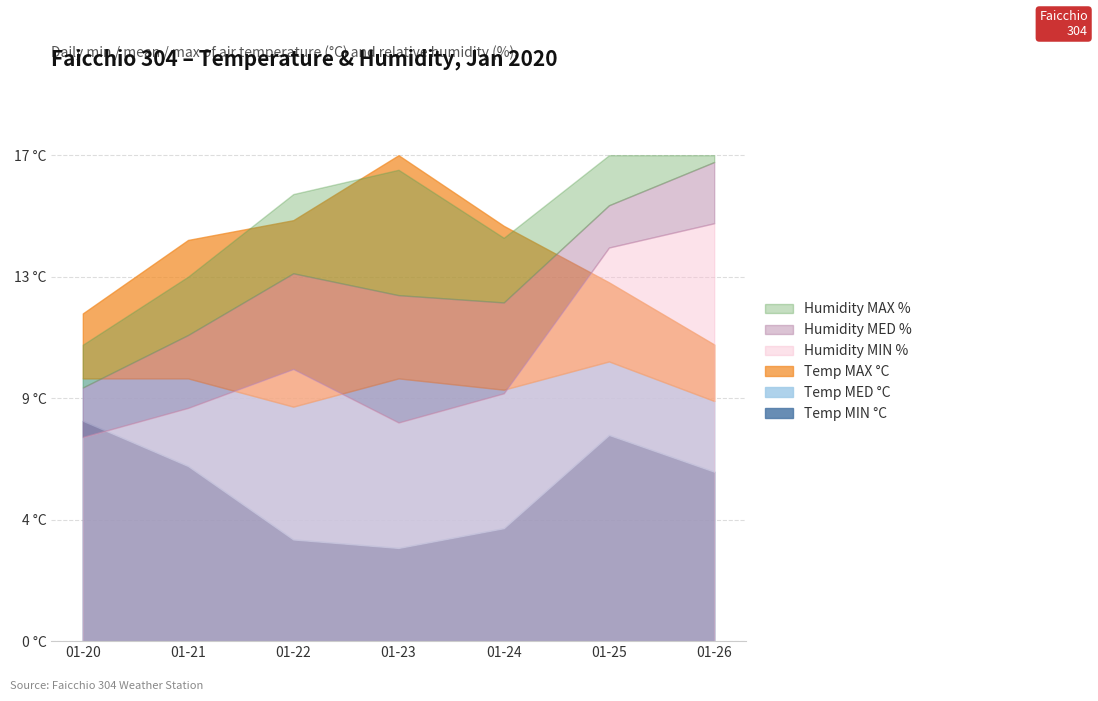

True or false: Temp MED °C and Humidity MAX % cross at least once.

False